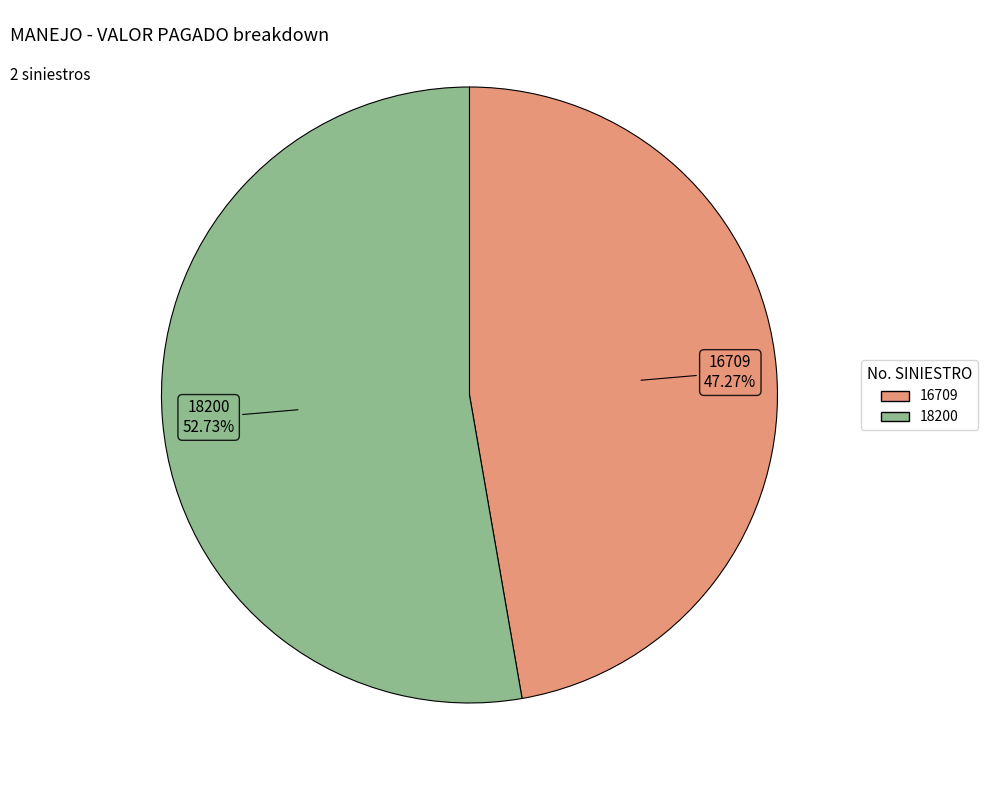

How many segments does this pie chart have?

2